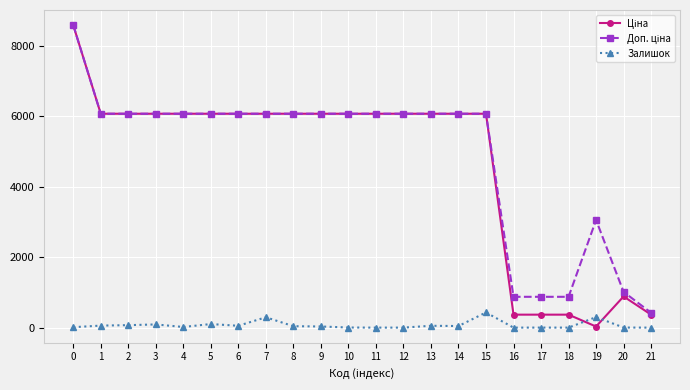

True or false: Залишок has more than 0 interior local peaks.

True